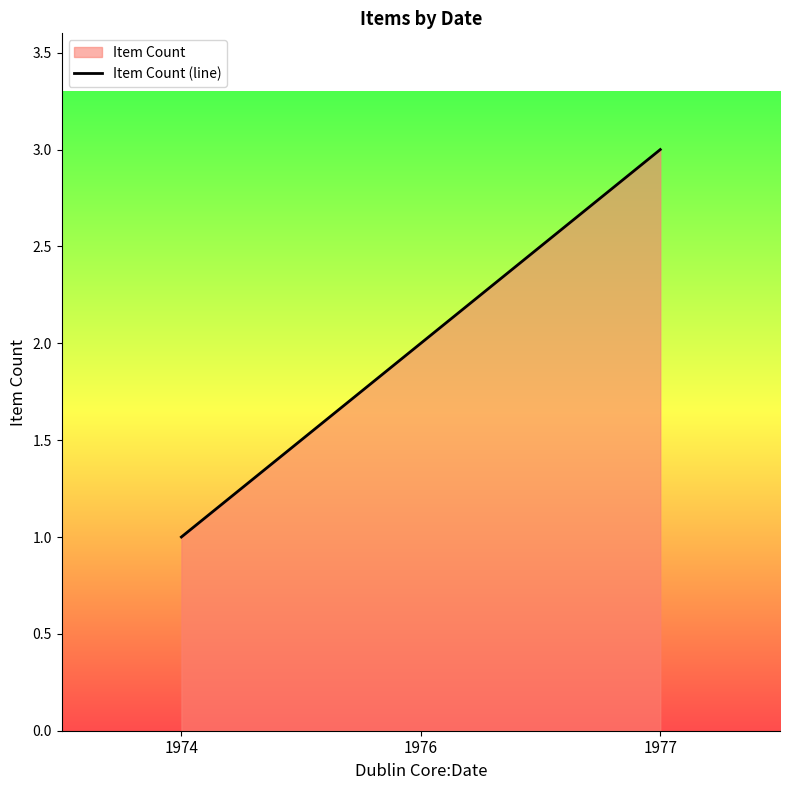

What is the value of the 3rd point from the left?

3